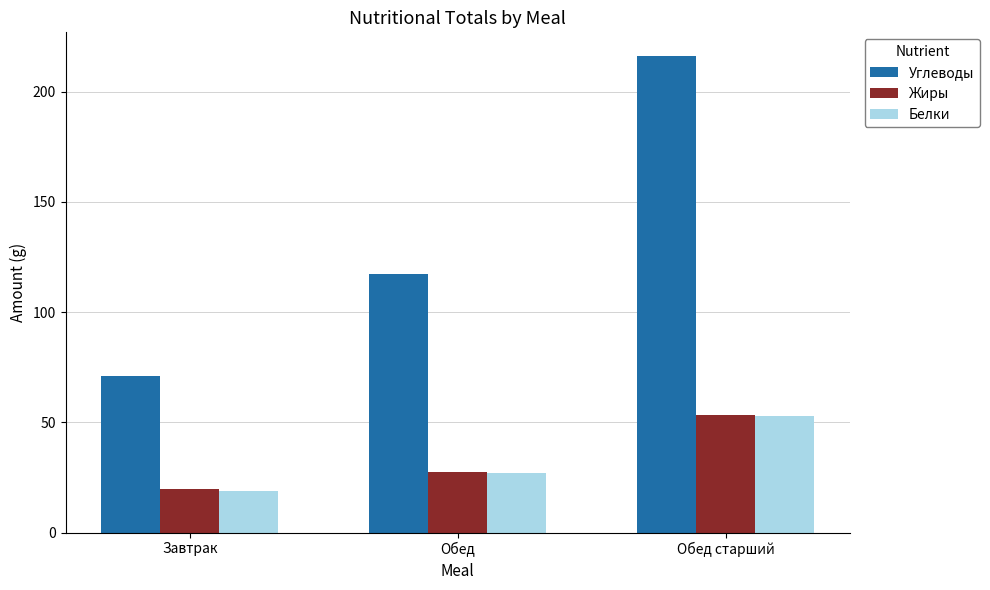

How many data points in Углеводы are above 117?

2